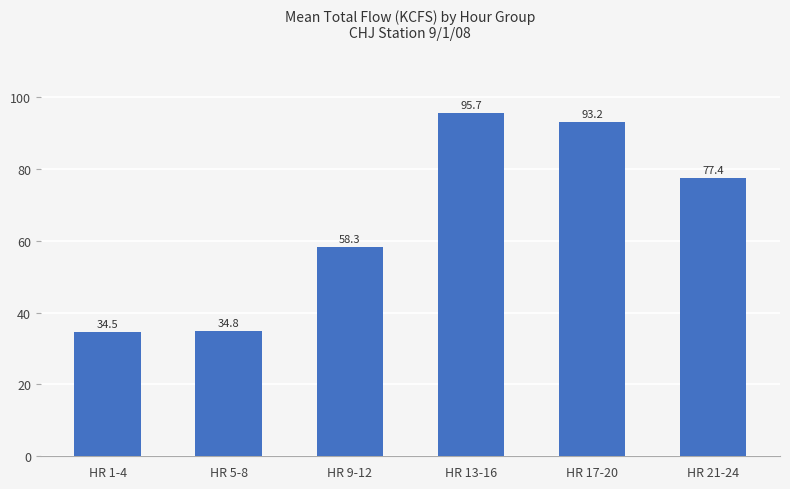

List the labels in order of value, largest first.

HR 13-16, HR 17-20, HR 21-24, HR 9-12, HR 5-8, HR 1-4